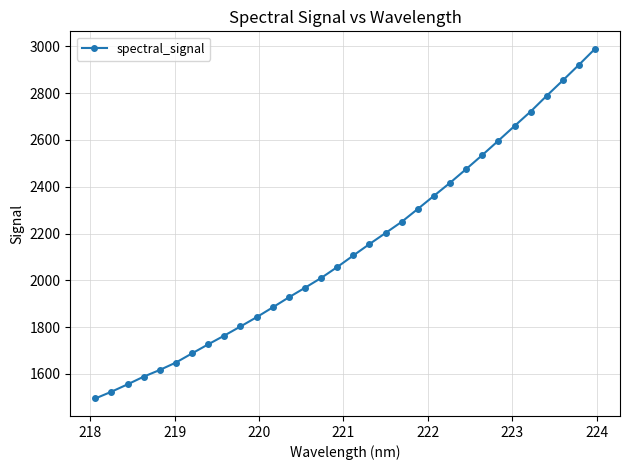

What is the smallest value displayed?

1494.5